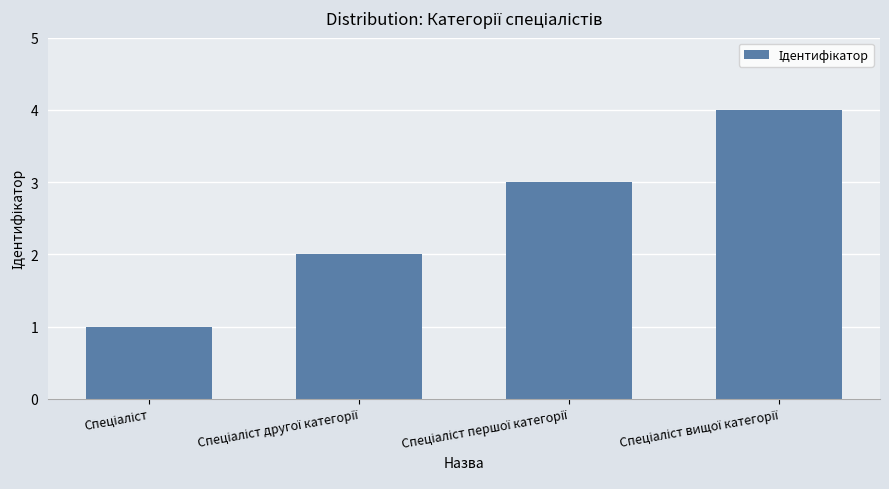

Reading right to left, what are all the values shown in this chart?

4	3	2	1